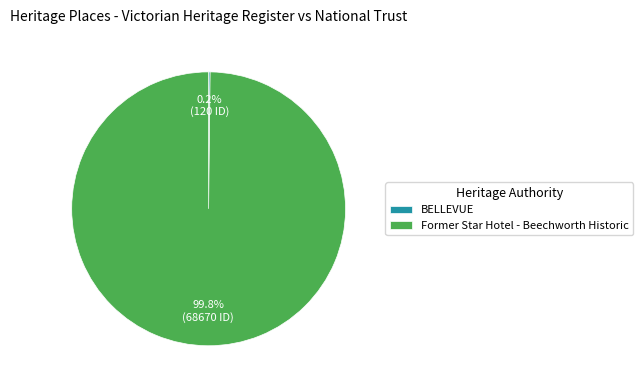

The Former Star Hotel - Beechworth Historic slice represents 100% of the pie. True or false?

True